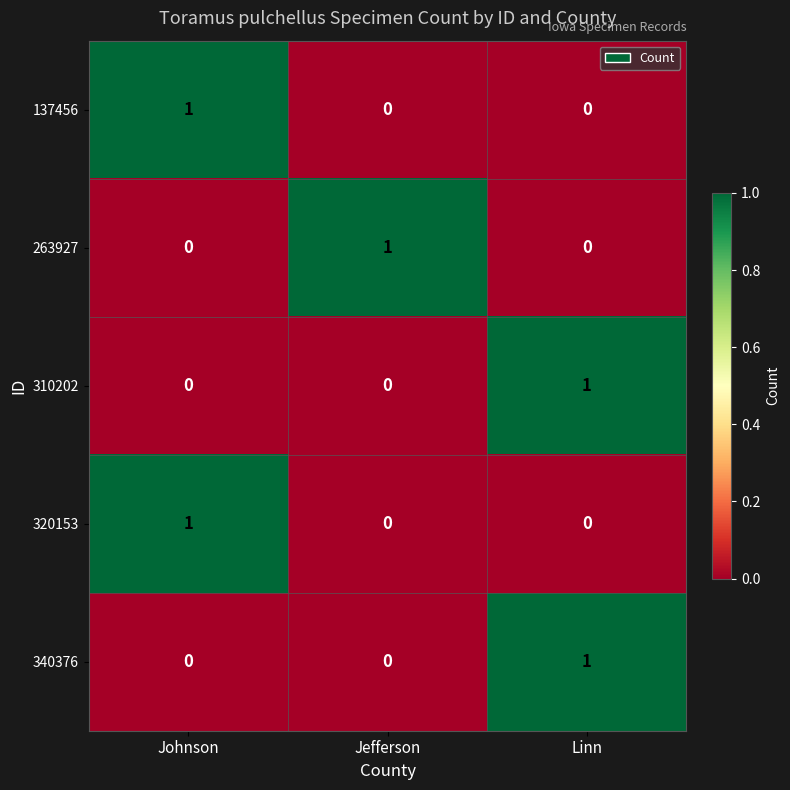

True or false: 137456 has a value of 0 at Linn.

True